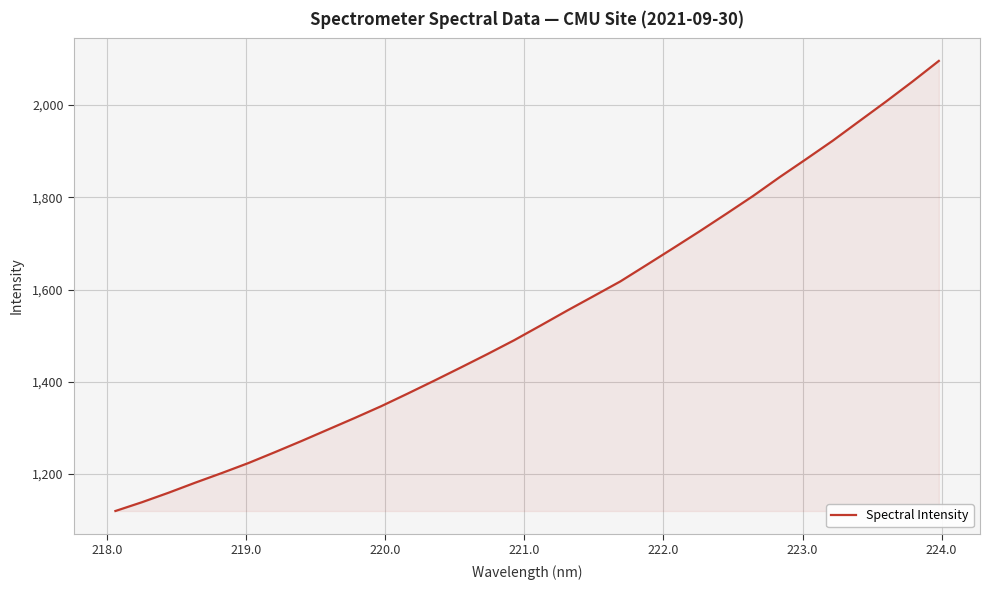

What is the sum of all values?

49354.7